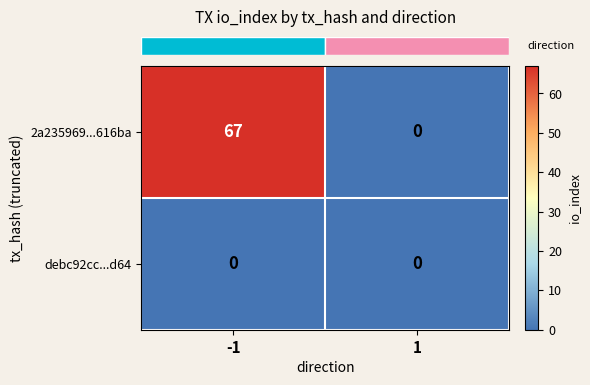

How many distinct data groups are displayed?

2